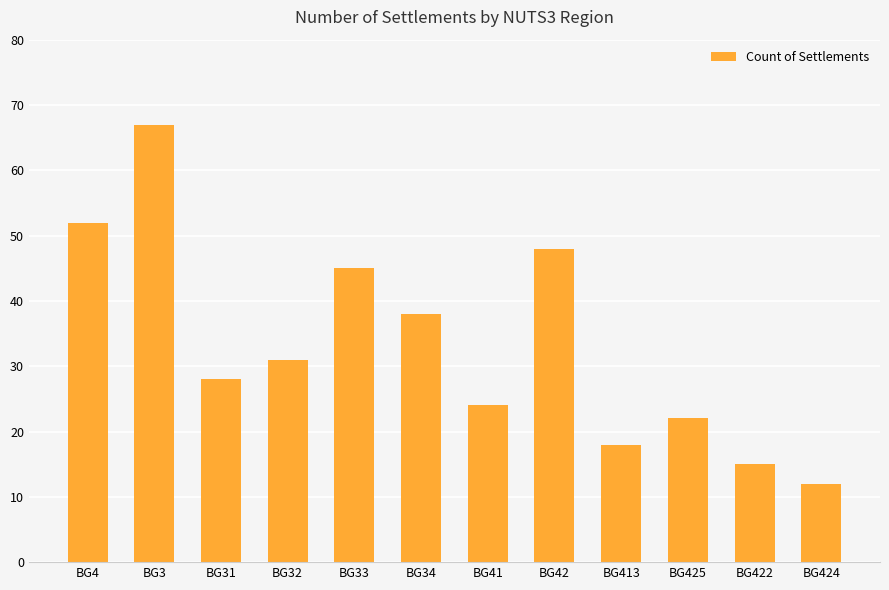

What is the average value?

33